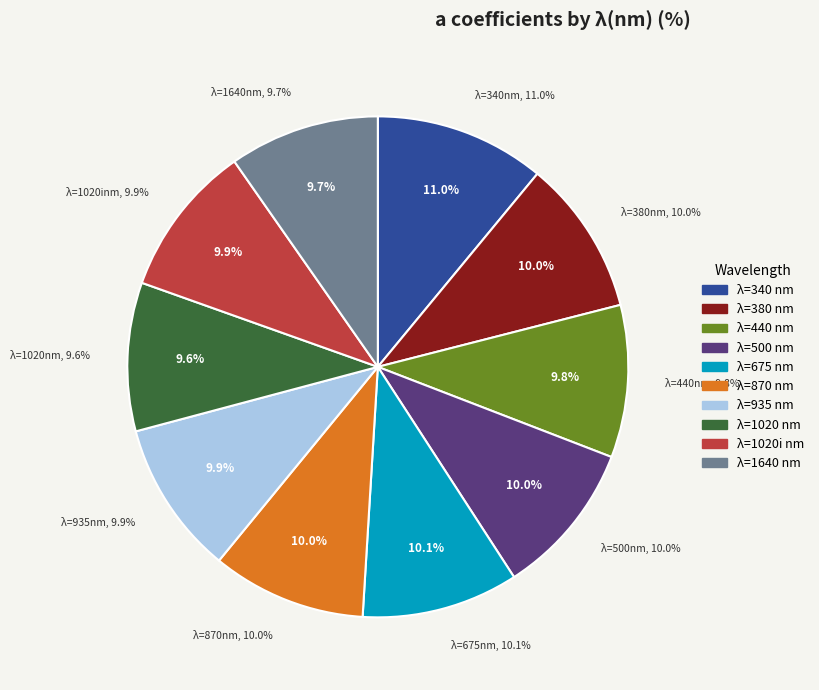

What is the ratio of the value at 380 to the value at 935?

1.0